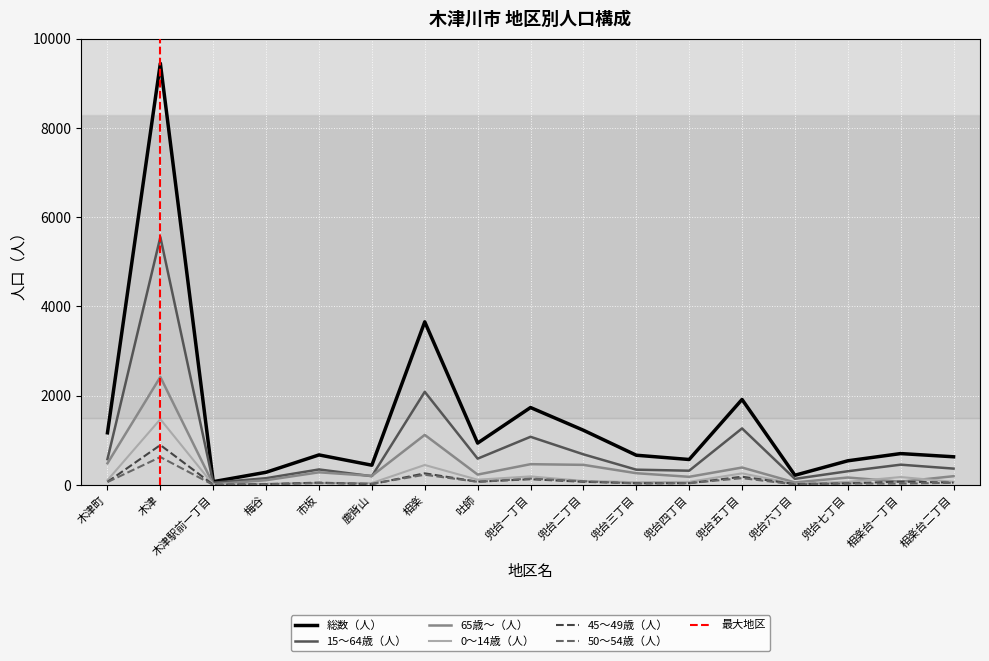

What is the sum of all 45～49歳（人） values?

2023